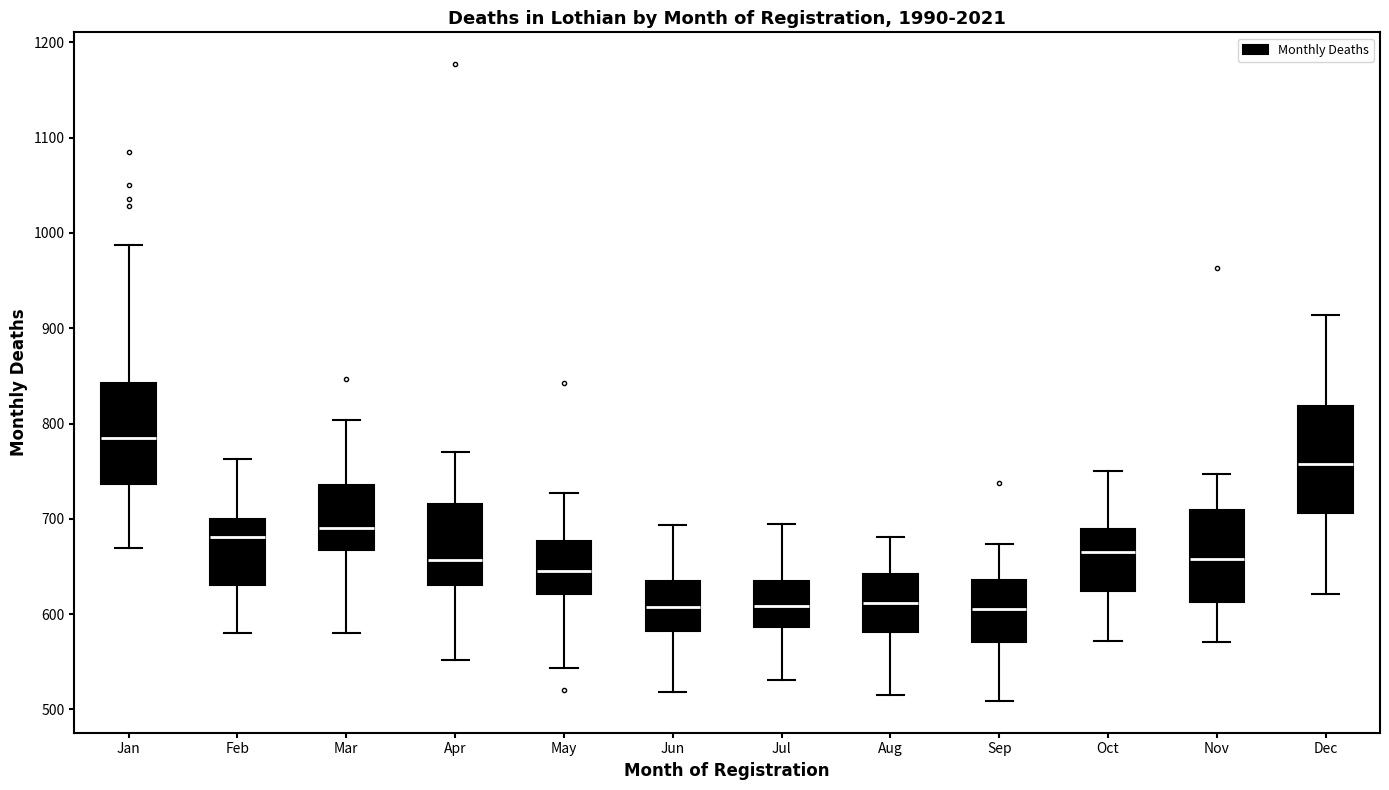

Where does the lower whisker of the box for May end on the y-axis? The values are not printed on the chart, so give them approximately, as read against the axis.

540